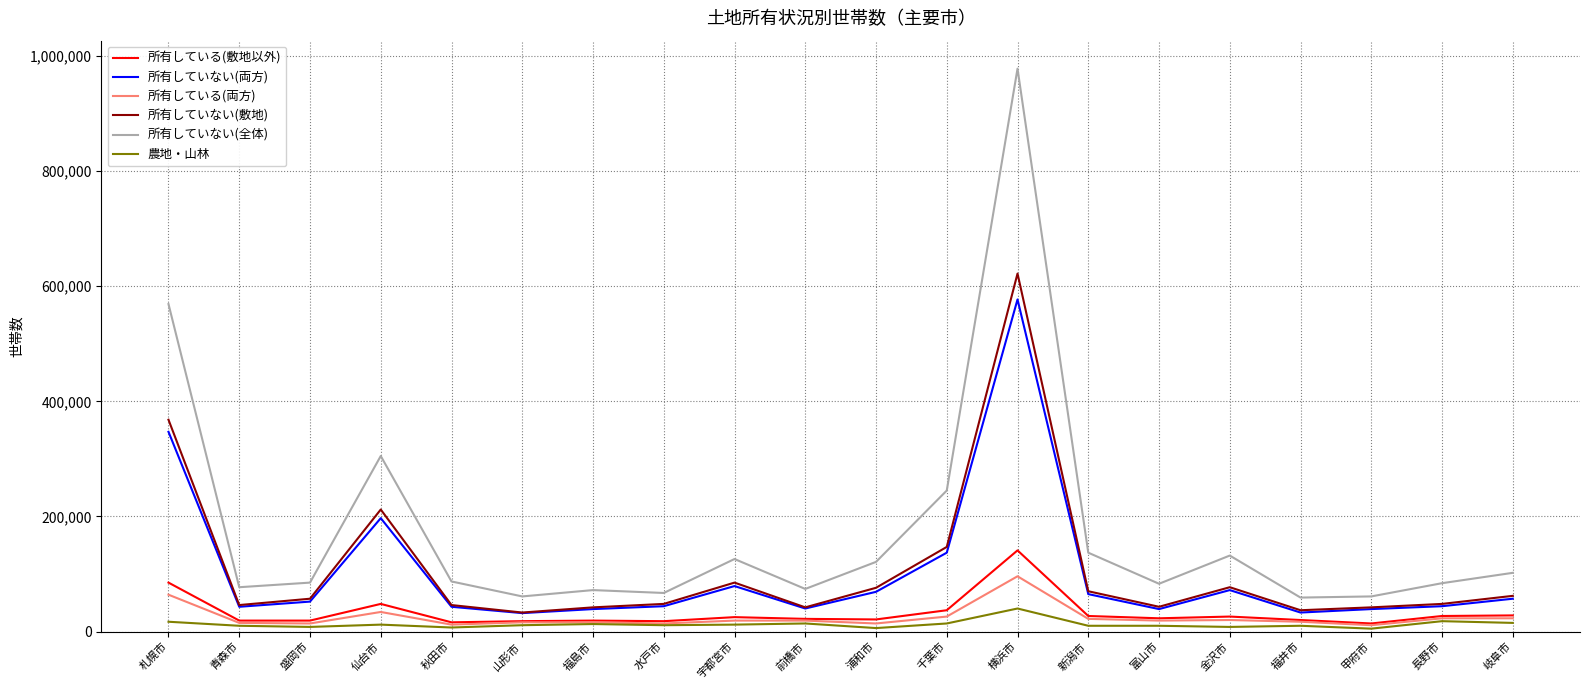

What is the difference between the highest and lowest values at 長野市?

66000